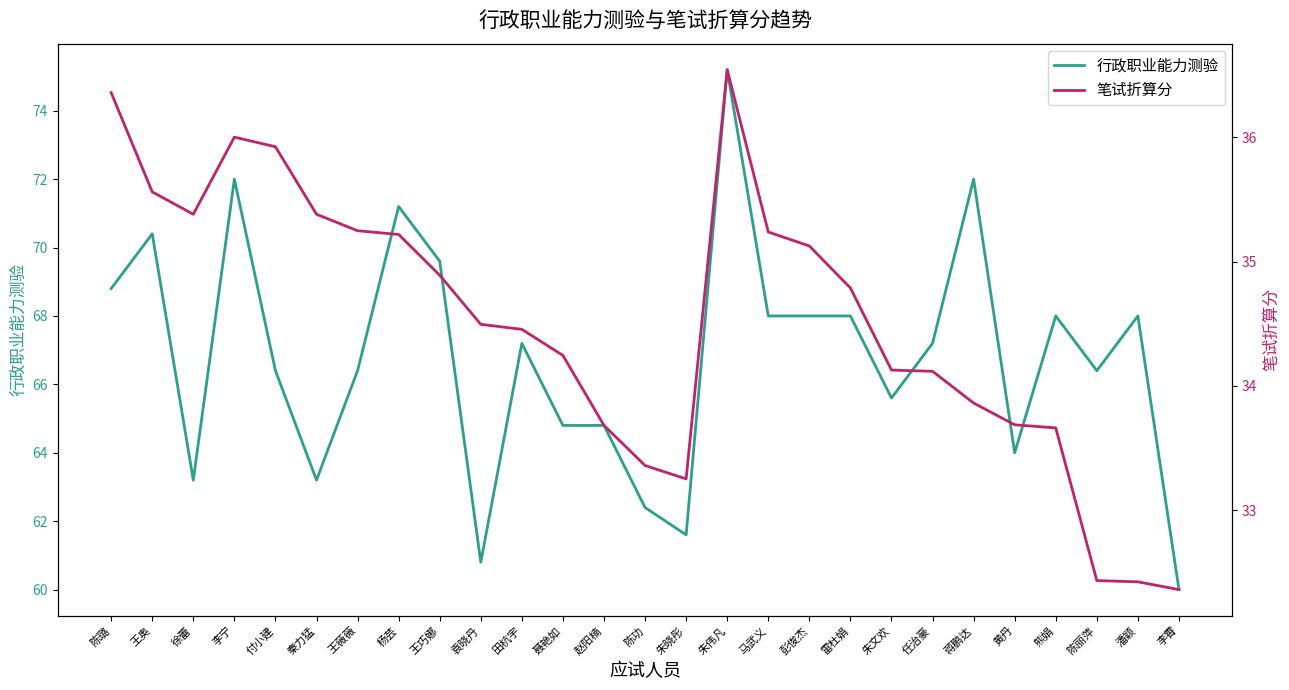

True or false: 行政职业能力测验 has a value of 68.0 at 雷杜娟.

True